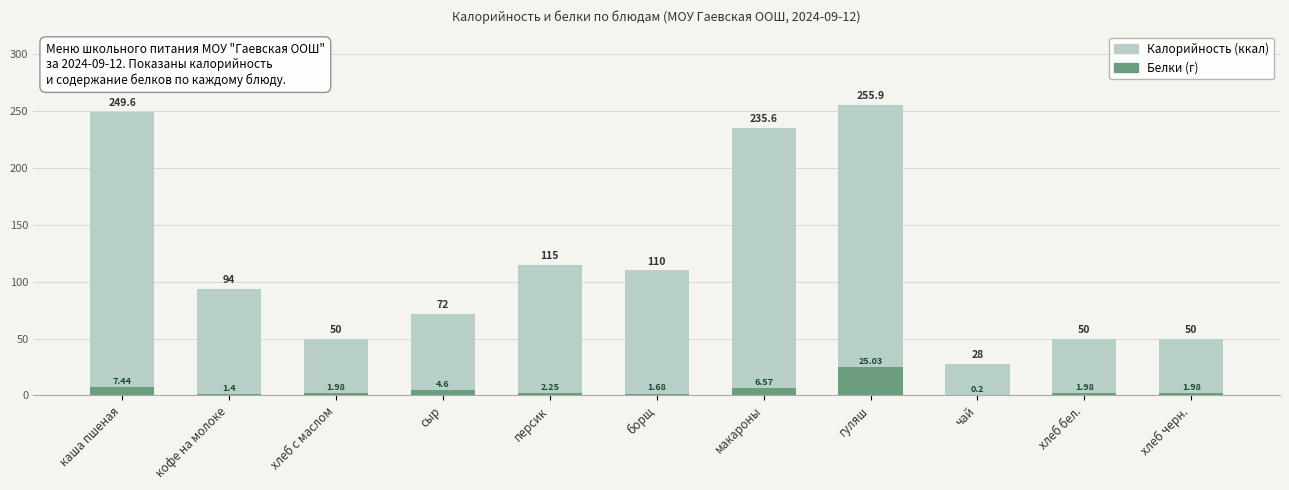

At кофе на молоке, list the series in order from smallest to largest.

Белки, Калорийность